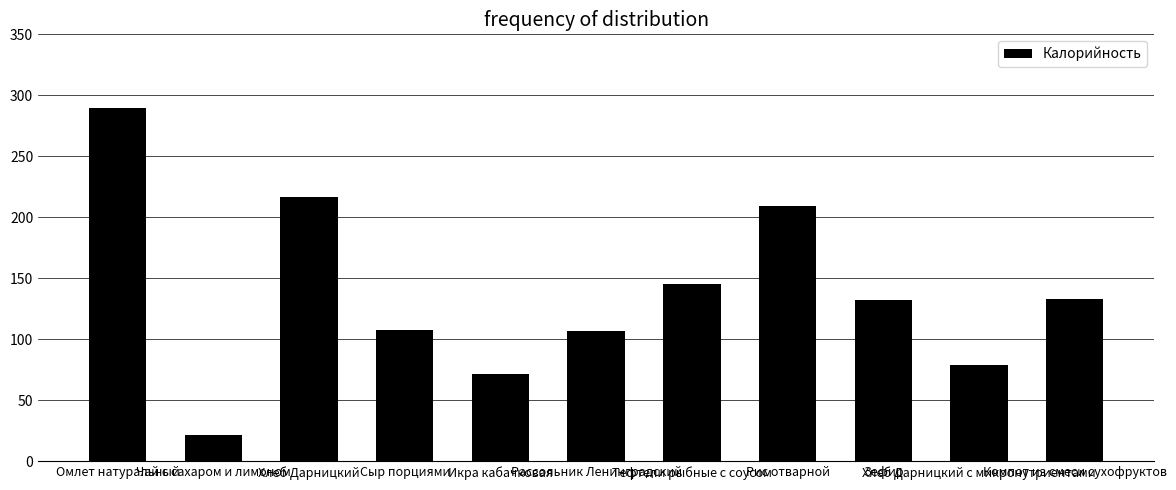

What is the value of the 11th bar from the left?

132.8